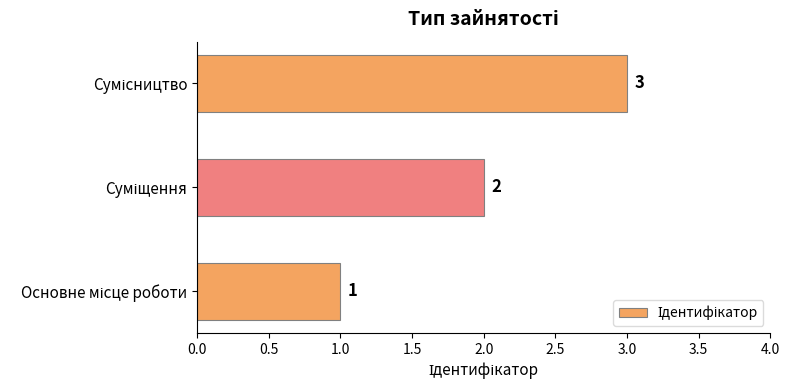

How many bars are there in total?

3